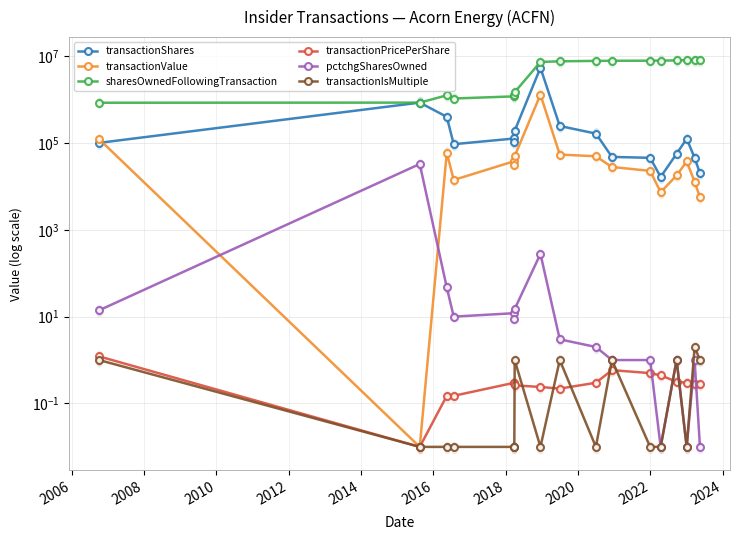

Which series has the largest total across all categories?

sharesOwnedFollowingTransaction